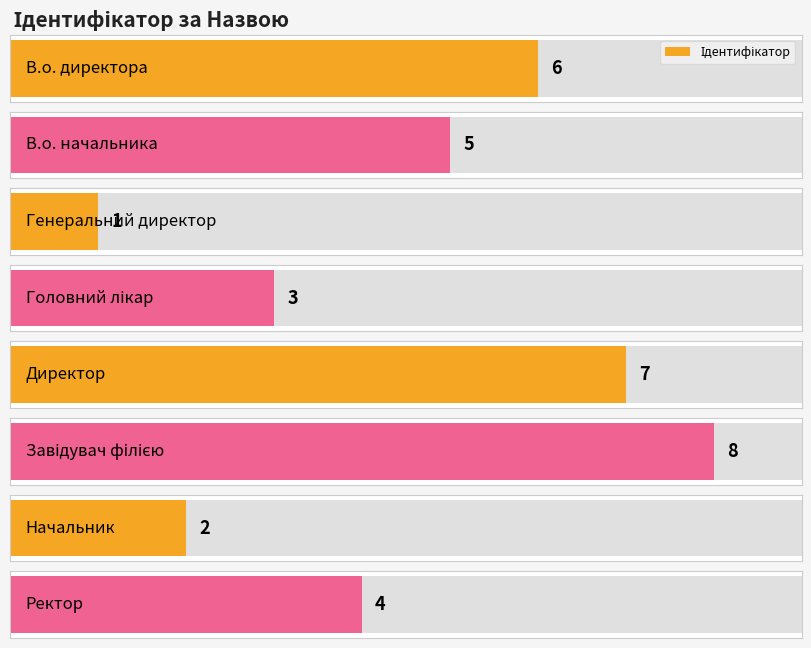

List the labels in order of value, smallest first.

Генеральний директор, Начальник, Головний лікар, Ректор, В.о. начальника, В.о. директора, Директор, Завідувач філією